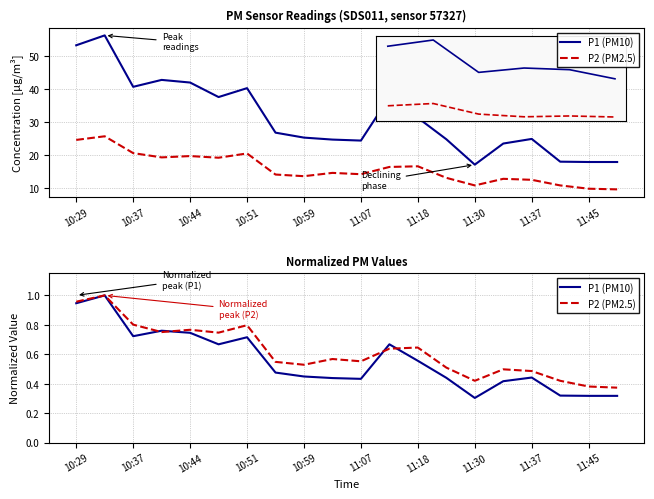

How many interior local valleys does the P2 (PM2.5) series have?

5